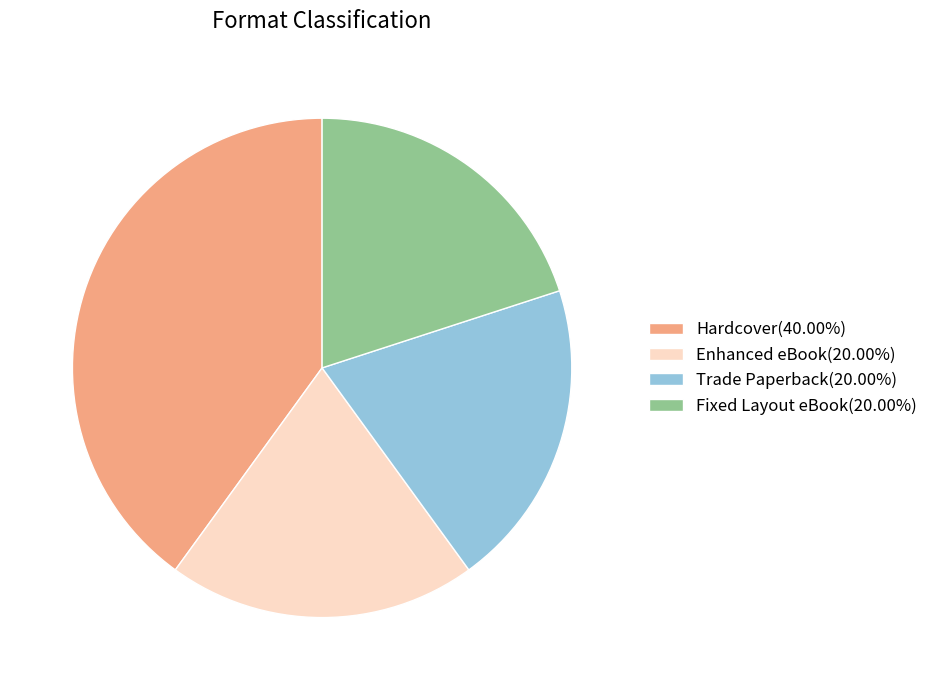

Is the sum of Trade Paperback(20.00%) and Enhanced eBook(20.00%) greater than half?

No